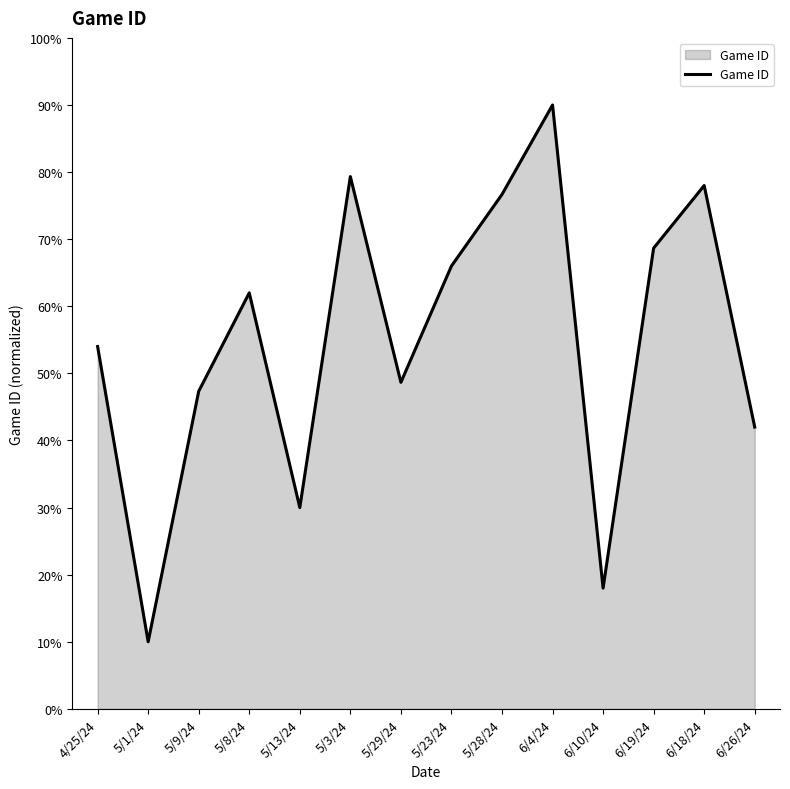

Reading left to right, extract all data points from this chart.

54.0	10.0	47.3	62.0	30.0	79.3	48.7	66.0	76.7	90.0	18.0	68.7	78.0	42.0